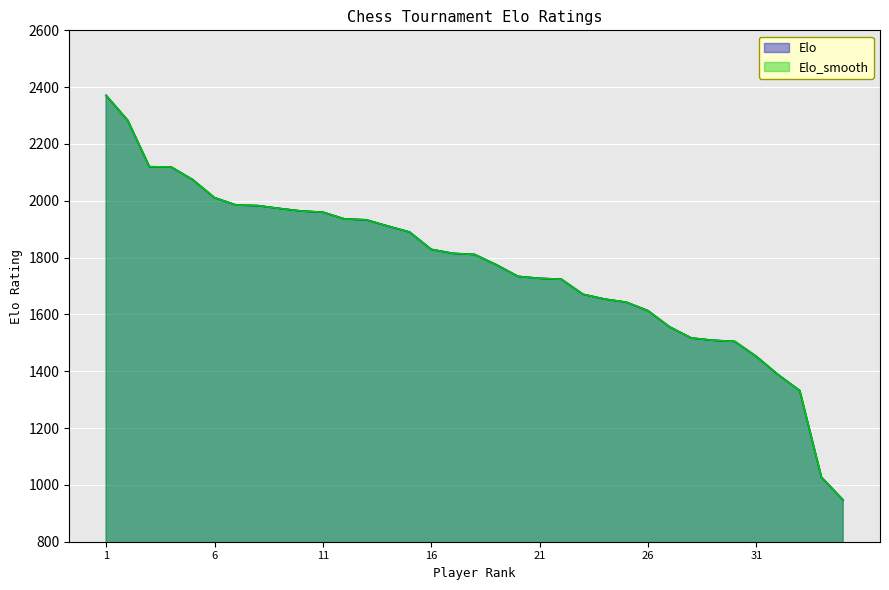

What is the value of the Elo_smooth point at the 21st from the left?

1727